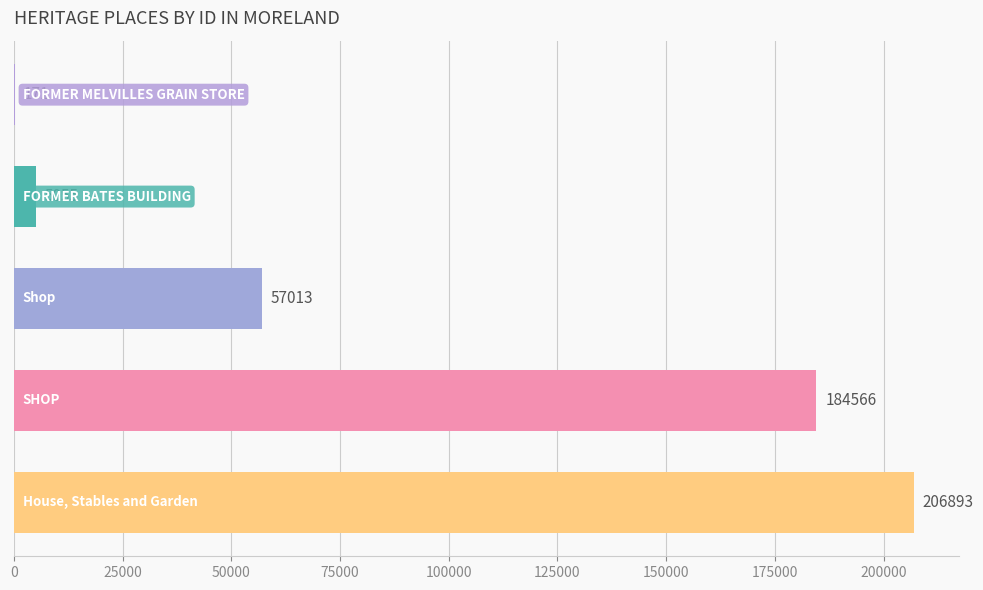

What is the maximum value shown in the chart?

206893